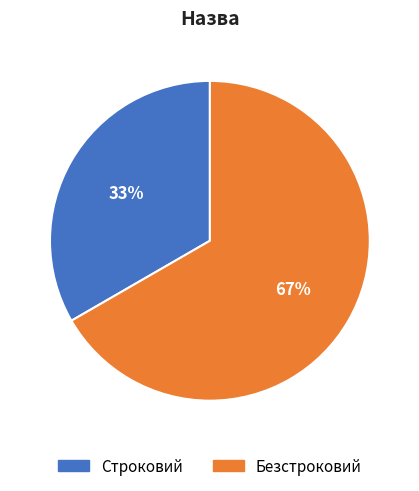

Rank the categories by value from highest to lowest.

Безстроковий, Строковий